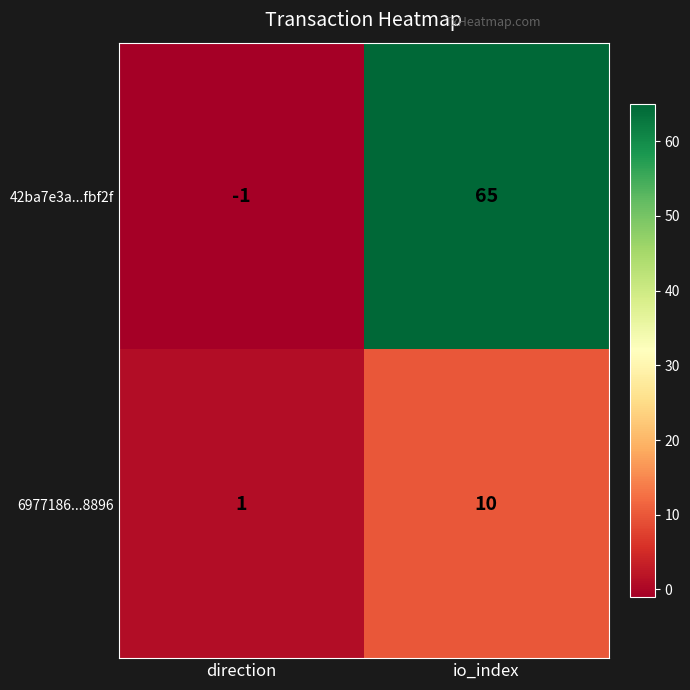

What is the spread (max minus min) of values at direction?

2